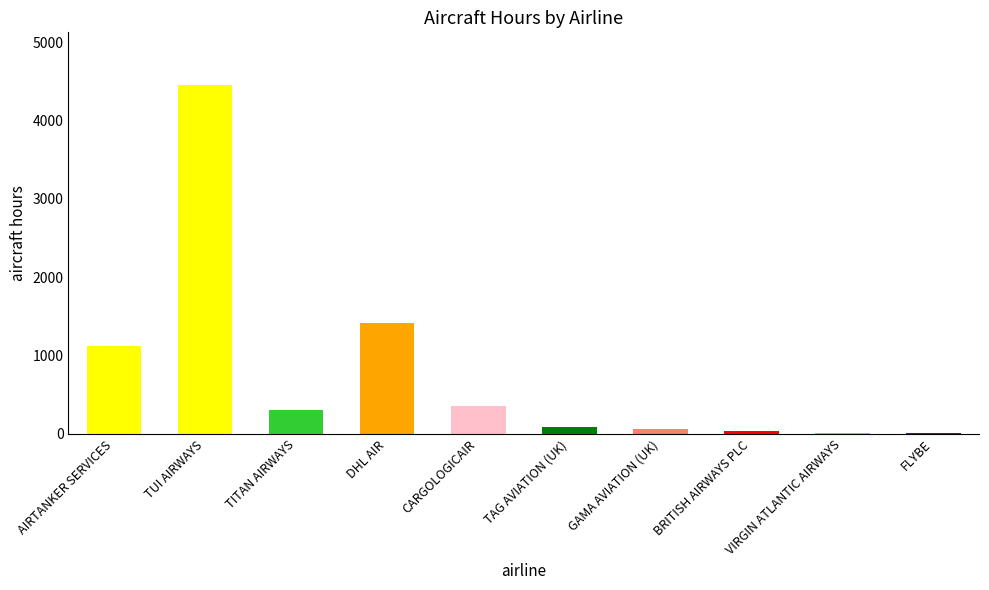

Between GAMA AVIATION (UK) and AIRTANKER SERVICES, which is larger?

AIRTANKER SERVICES